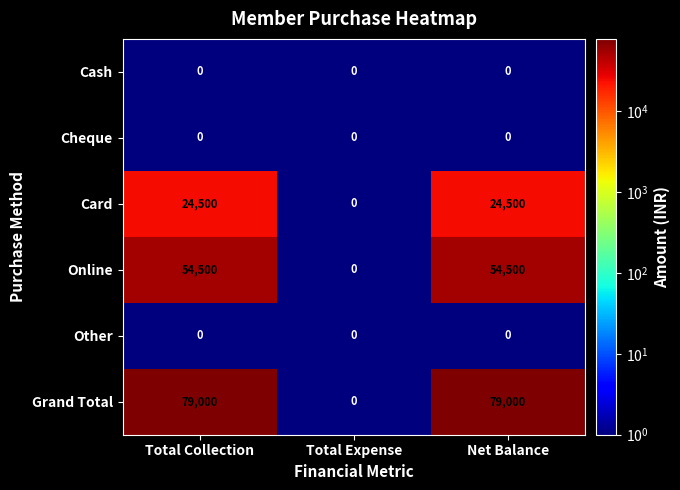

What value does the Grand Total series have at Net Balance?

79000